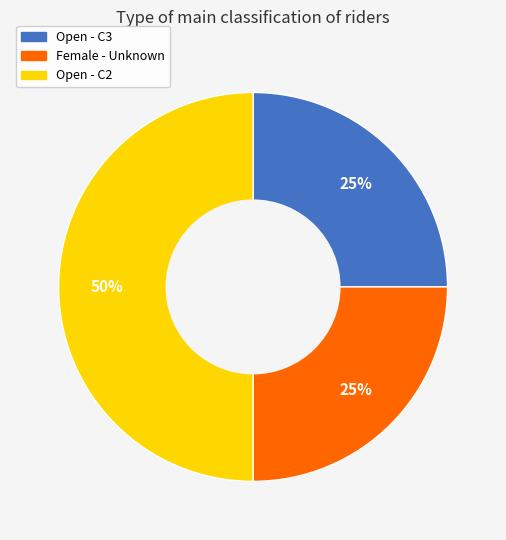

Count the number of slices in the pie.

3